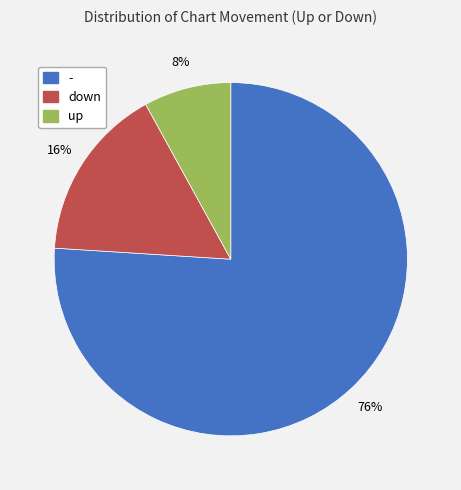

True or false: - accounts for 76% of the total.

True